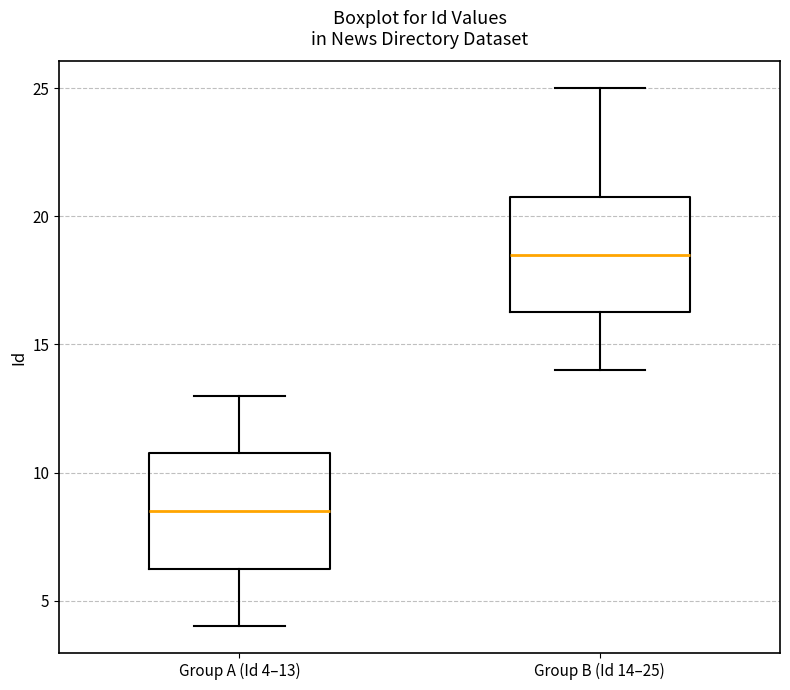

Where does the lower whisker of the box for Group B (Id 14–25) end on the y-axis? The values are not printed on the chart, so give them approximately, as read against the axis.

14.0